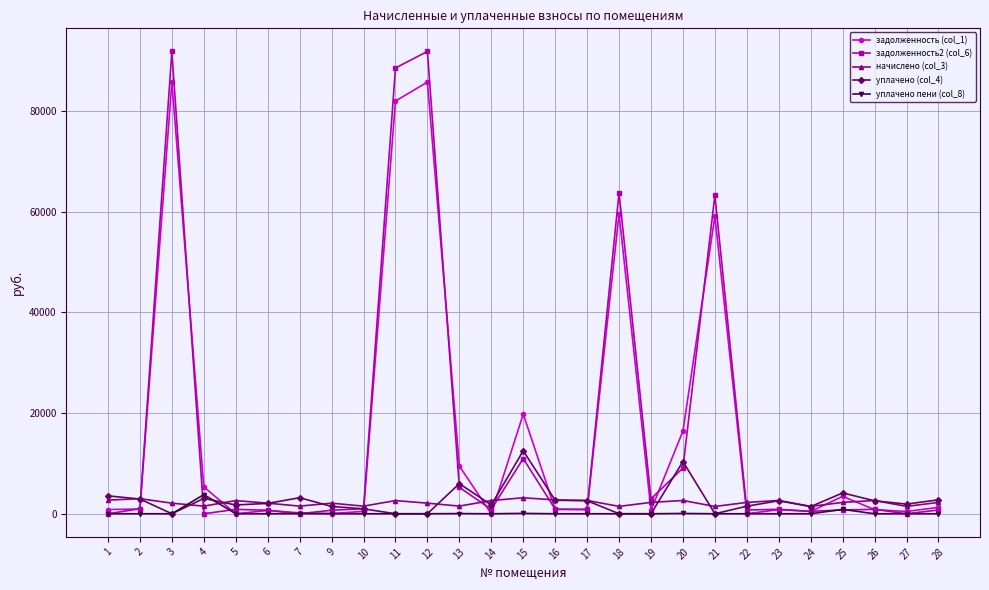

The value of уплачено пени (col_8) at 14 is 0.0. True or false?

True